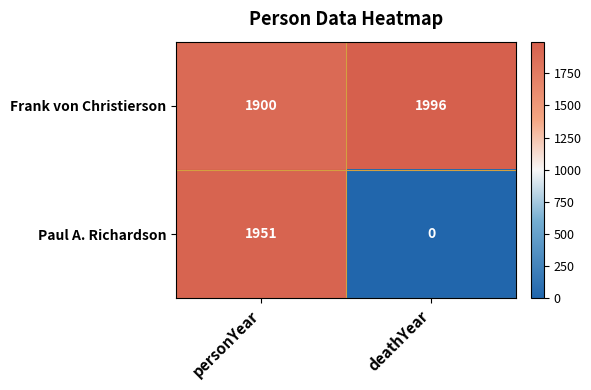

List the series in order of their peak value, lowest first.

Paul A. Richardson, Frank von Christierson